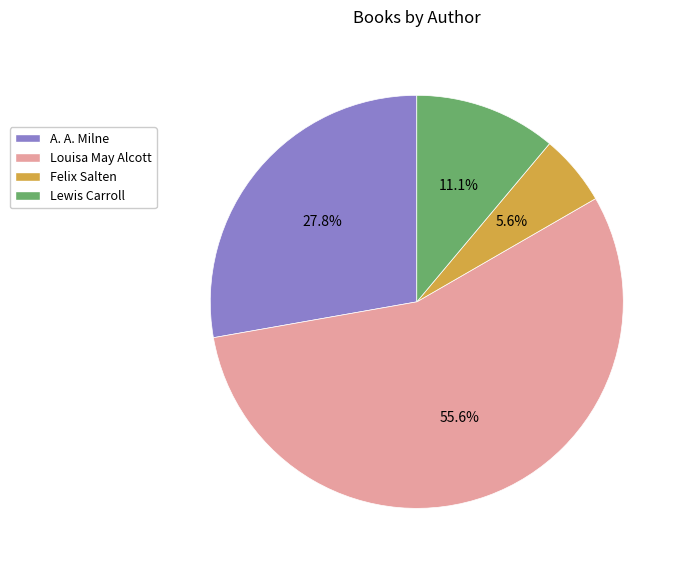

What is the largest slice in the pie chart?

Louisa May Alcott